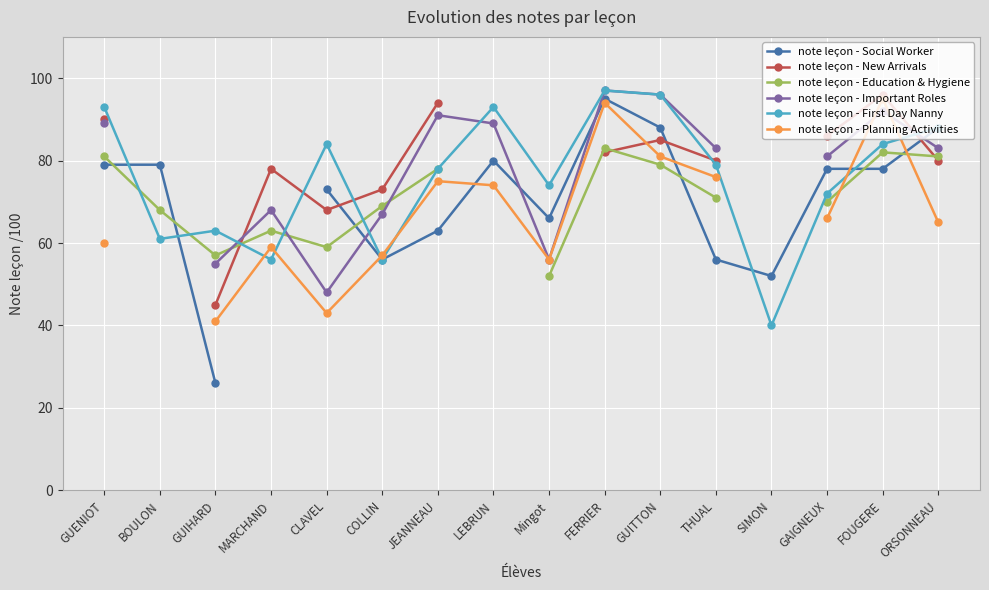

What is the label of the 11th point from the right?

COLLIN